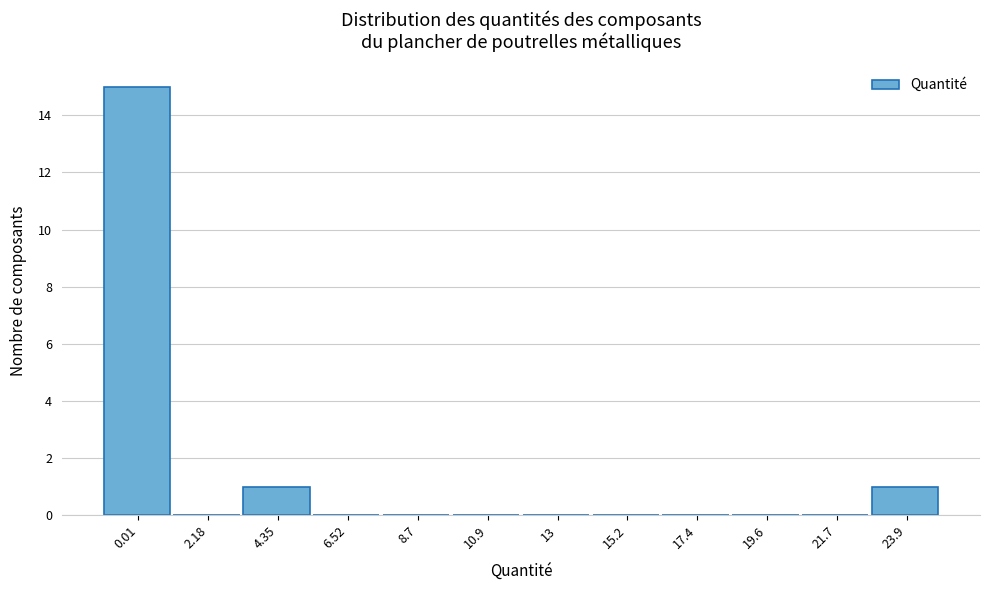

Reading left to right, extract all data points from this chart.

0.01=15	2.18=0	4.35=1	6.52=0	8.7=0	10.9=0	13=0	15.2=0	17.4=0	19.6=0	21.7=0	23.9=1